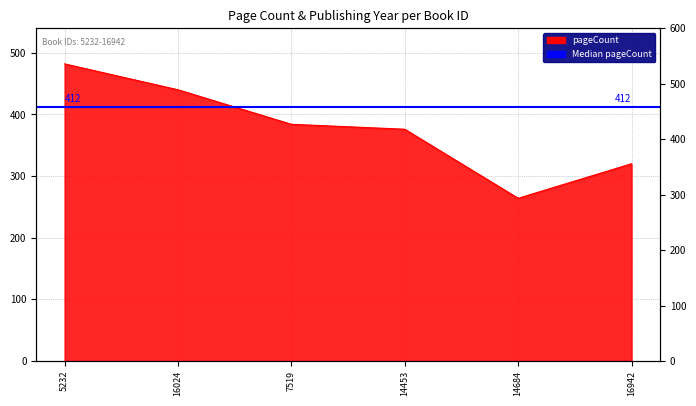

Which has a higher value, 14453 or 16942?

14453